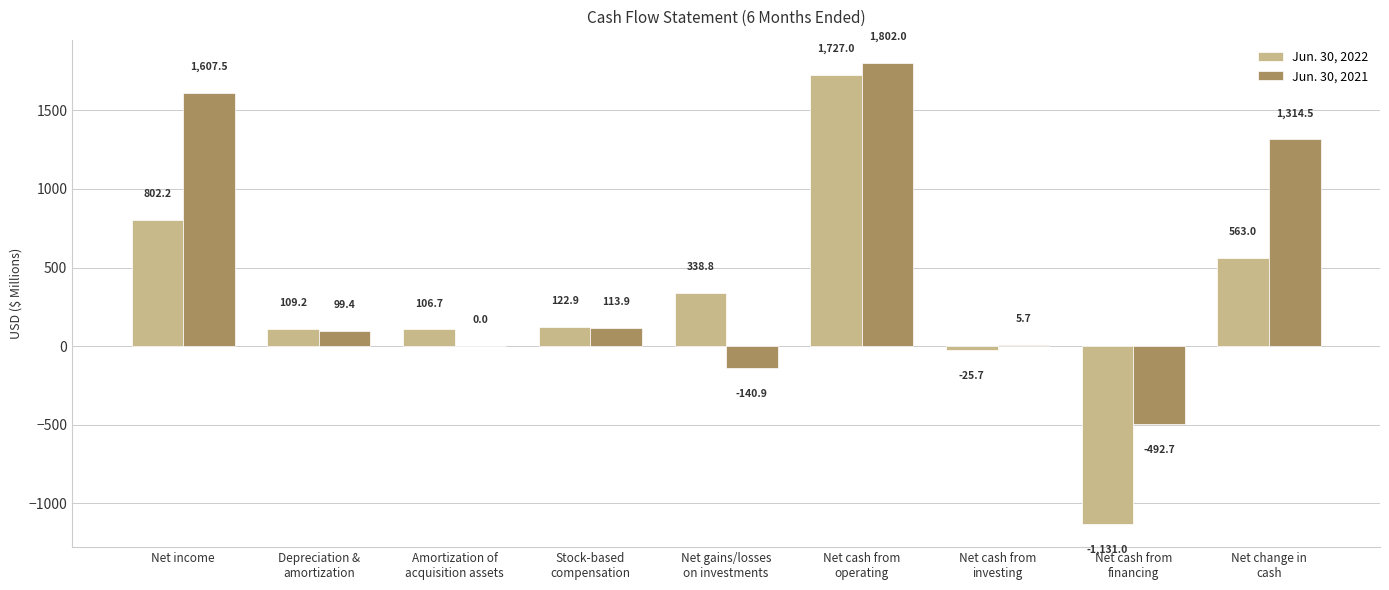

What is the sum of all Jun. 30, 2021 values?

4309.4